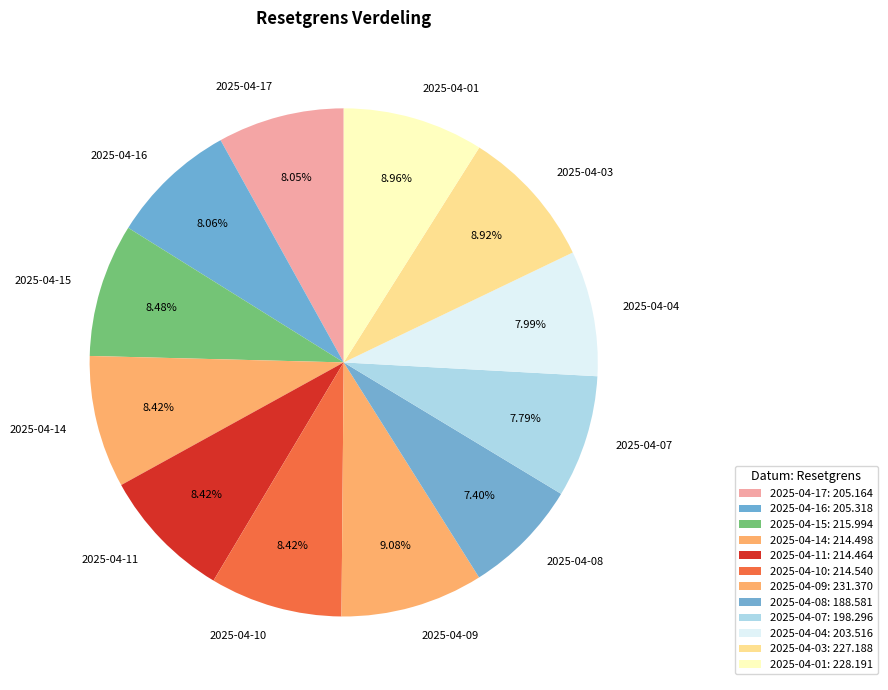

How many segments does this pie chart have?

12